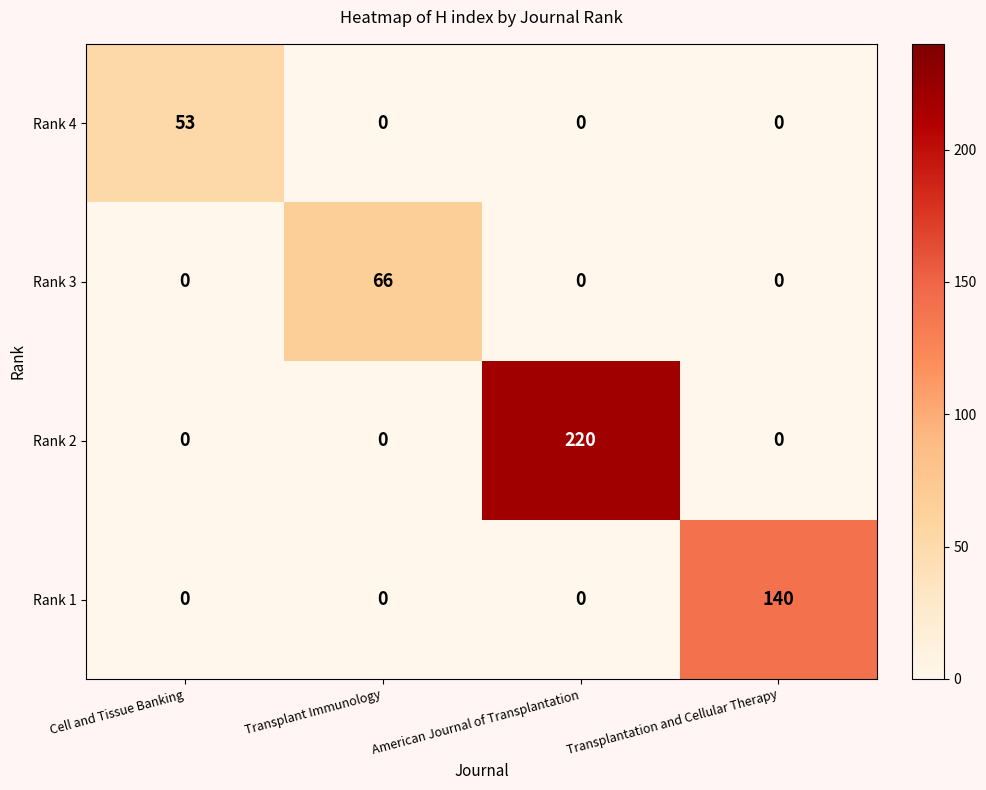

What is the sum of all Rank 3 values?

66